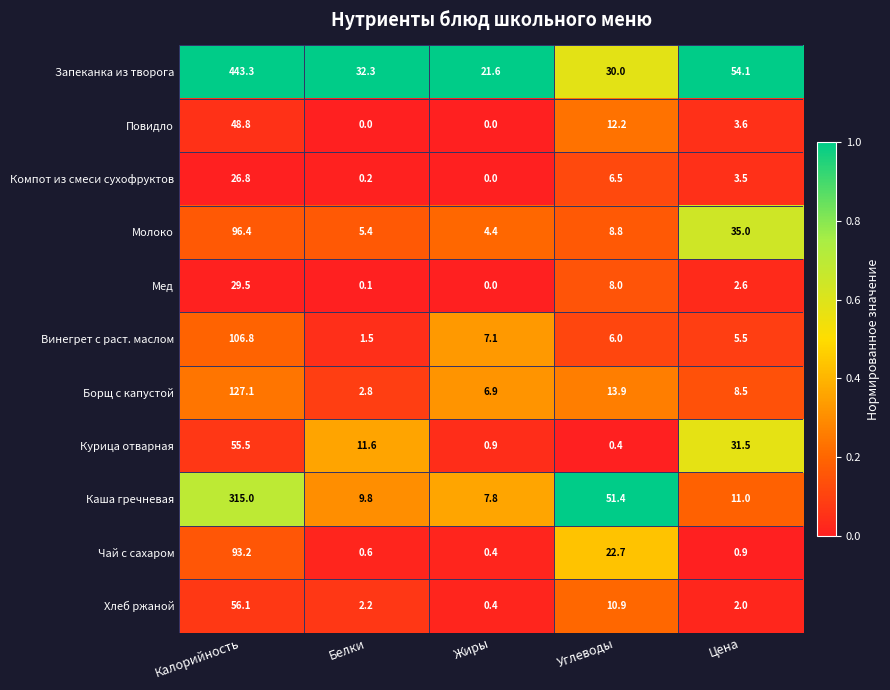

Which category has the highest value in the Мед series?

Калорийность